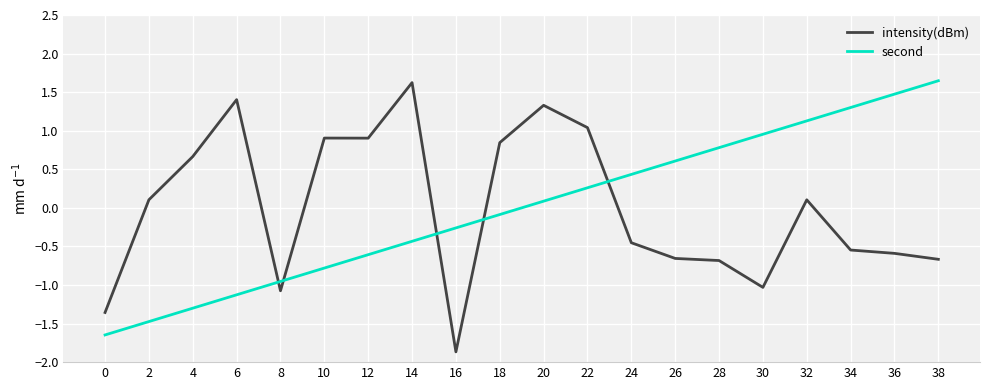

How many times do second and intensity(dBm) cross each other?

5